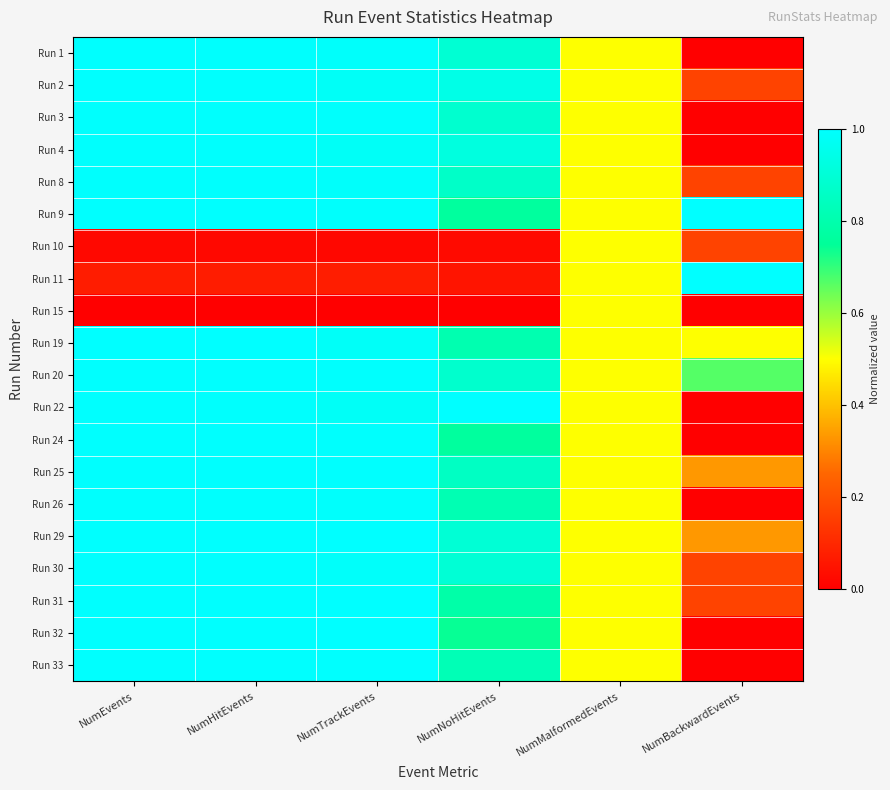

Reading right to left, extract all data points from this chart.

Run 1: NumBackwardEvents=0.0	NumMalformedEvents=0.5	NumNoHitEvents=0.9	NumTrackEvents=1.0	NumHitEvents=1.0	NumEvents=1.0
Run 2: NumBackwardEvents=0.2	NumMalformedEvents=0.5	NumNoHitEvents=0.9	NumTrackEvents=1.0	NumHitEvents=1.0	NumEvents=1.0
Run 3: NumBackwardEvents=0.0	NumMalformedEvents=0.5	NumNoHitEvents=0.9	NumTrackEvents=1.0	NumHitEvents=1.0	NumEvents=1.0
Run 4: NumBackwardEvents=0.0	NumMalformedEvents=0.5	NumNoHitEvents=0.9	NumTrackEvents=1.0	NumHitEvents=1.0	NumEvents=1.0
Run 8: NumBackwardEvents=0.2	NumMalformedEvents=0.5	NumNoHitEvents=0.9	NumTrackEvents=1.0	NumHitEvents=1.0	NumEvents=1.0
Run 9: NumBackwardEvents=1.0	NumMalformedEvents=0.5	NumNoHitEvents=0.8	NumTrackEvents=1.0	NumHitEvents=1.0	NumEvents=1.0
Run 10: NumBackwardEvents=0.2	NumMalformedEvents=0.5	NumNoHitEvents=0.0	NumTrackEvents=0.0	NumHitEvents=0.0	NumEvents=0.0
Run 11: NumBackwardEvents=1.0	NumMalformedEvents=0.5	NumNoHitEvents=0.1	NumTrackEvents=0.1	NumHitEvents=0.1	NumEvents=0.1
Run 15: NumBackwardEvents=0.0	NumMalformedEvents=0.5	NumNoHitEvents=0.0	NumTrackEvents=0.0	NumHitEvents=0.0	NumEvents=0.0
Run 19: NumBackwardEvents=0.5	NumMalformedEvents=0.5	NumNoHitEvents=0.8	NumTrackEvents=1.0	NumHitEvents=1.0	NumEvents=1.0
Run 20: NumBackwardEvents=0.7	NumMalformedEvents=0.5	NumNoHitEvents=0.9	NumTrackEvents=1.0	NumHitEvents=1.0	NumEvents=1.0
Run 22: NumBackwardEvents=0.0	NumMalformedEvents=0.5	NumNoHitEvents=1.0	NumTrackEvents=1.0	NumHitEvents=1.0	NumEvents=1.0
Run 24: NumBackwardEvents=0.0	NumMalformedEvents=0.5	NumNoHitEvents=0.8	NumTrackEvents=1.0	NumHitEvents=1.0	NumEvents=1.0
Run 25: NumBackwardEvents=0.3	NumMalformedEvents=0.5	NumNoHitEvents=0.9	NumTrackEvents=1.0	NumHitEvents=1.0	NumEvents=1.0
Run 26: NumBackwardEvents=0.0	NumMalformedEvents=0.5	NumNoHitEvents=0.8	NumTrackEvents=1.0	NumHitEvents=1.0	NumEvents=1.0
Run 29: NumBackwardEvents=0.3	NumMalformedEvents=0.5	NumNoHitEvents=0.9	NumTrackEvents=1.0	NumHitEvents=1.0	NumEvents=1.0
Run 30: NumBackwardEvents=0.2	NumMalformedEvents=0.5	NumNoHitEvents=0.9	NumTrackEvents=1.0	NumHitEvents=1.0	NumEvents=1.0
Run 31: NumBackwardEvents=0.2	NumMalformedEvents=0.5	NumNoHitEvents=0.8	NumTrackEvents=1.0	NumHitEvents=1.0	NumEvents=1.0
Run 32: NumBackwardEvents=0.0	NumMalformedEvents=0.5	NumNoHitEvents=0.7	NumTrackEvents=1.0	NumHitEvents=1.0	NumEvents=1.0
Run 33: NumBackwardEvents=0.0	NumMalformedEvents=0.5	NumNoHitEvents=0.8	NumTrackEvents=1.0	NumHitEvents=1.0	NumEvents=1.0